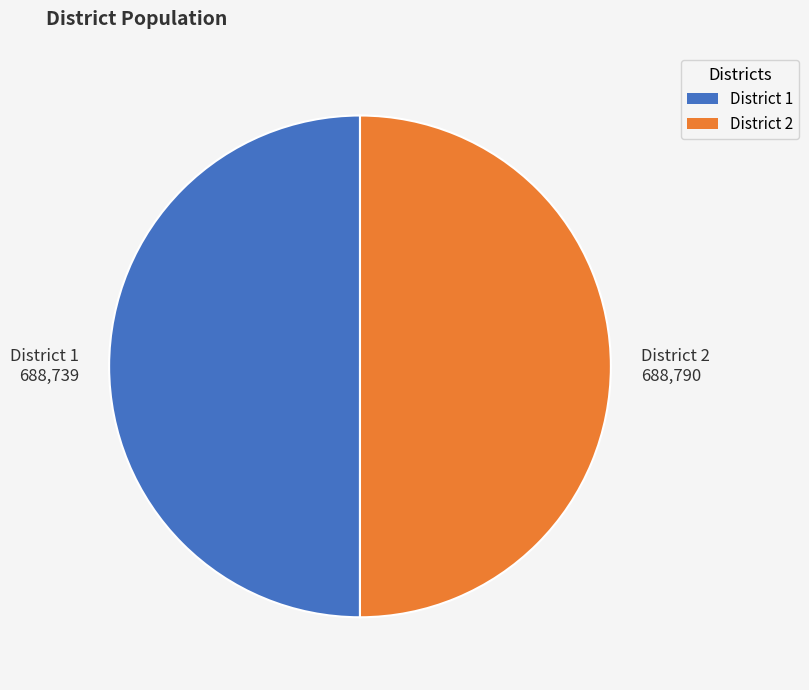

What is the ratio of the value at District 2 to the value at District 1?

1.0